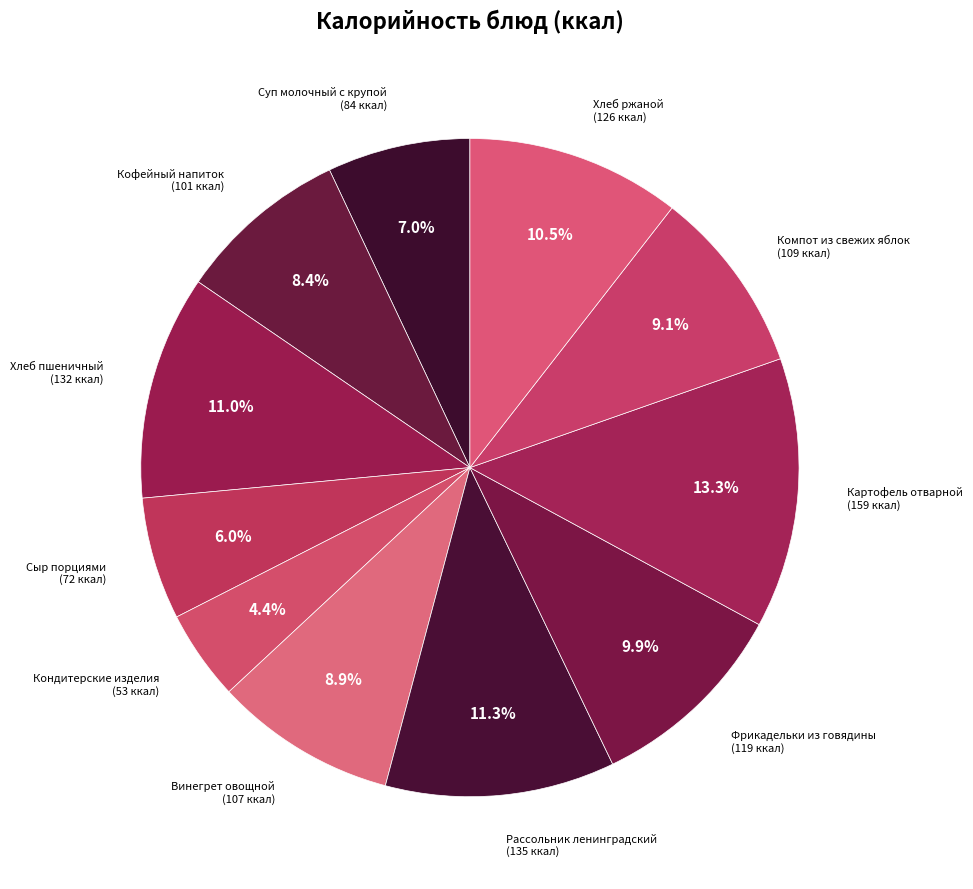

Does any single category account for the majority?

No